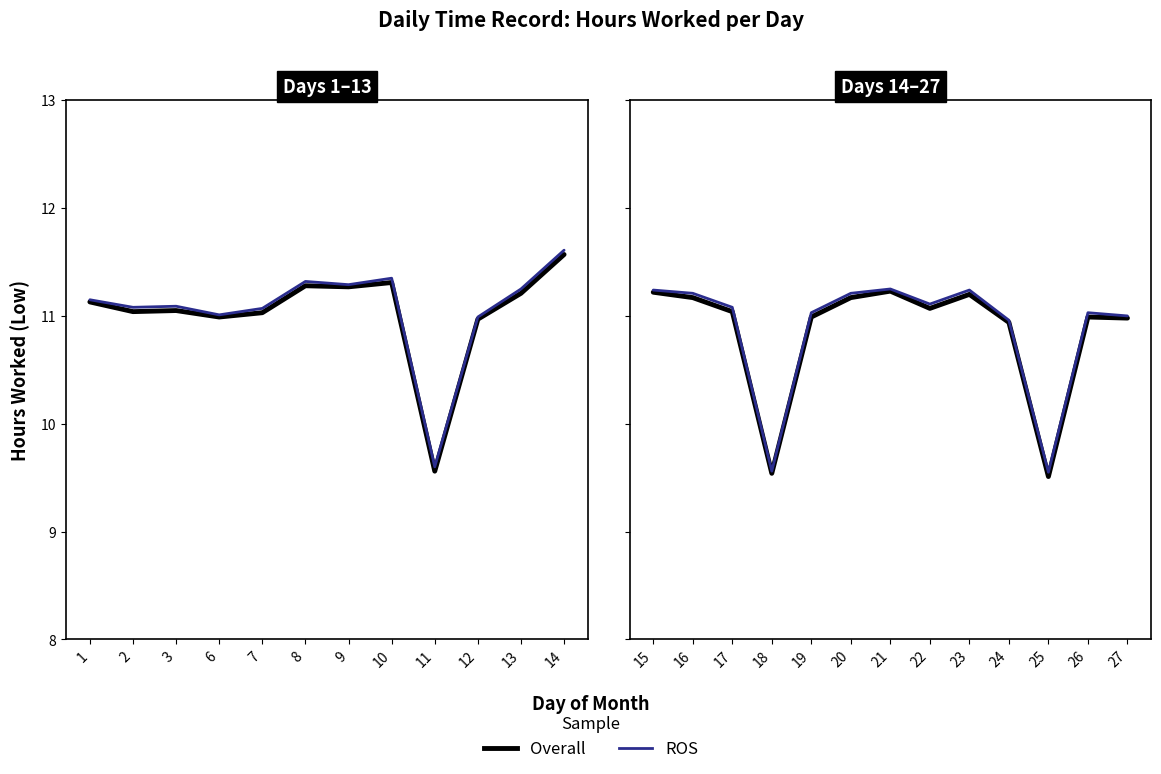

The value of Overall at 15 is 11.2. True or false?

True